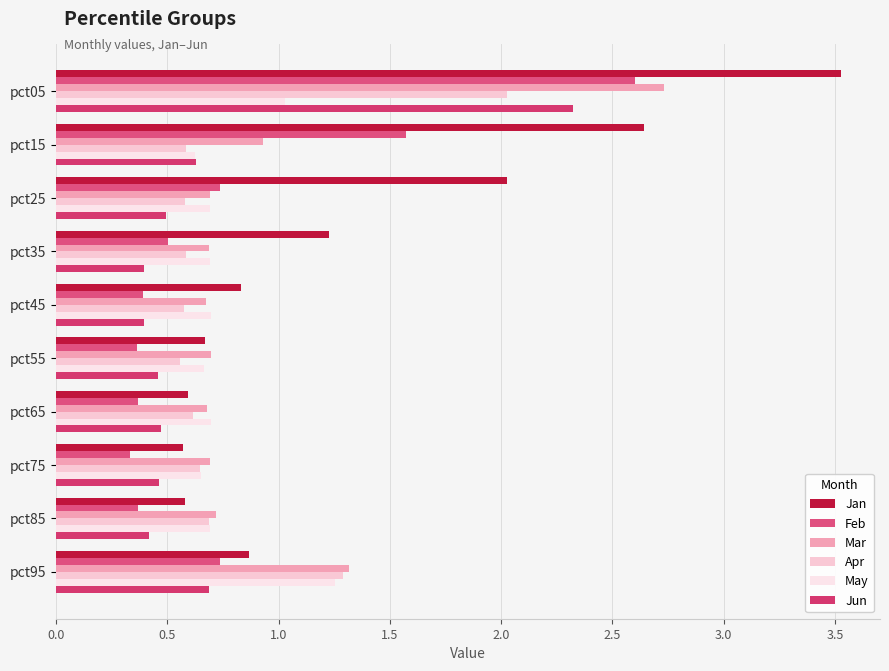

How many categories are shown in the chart?

10